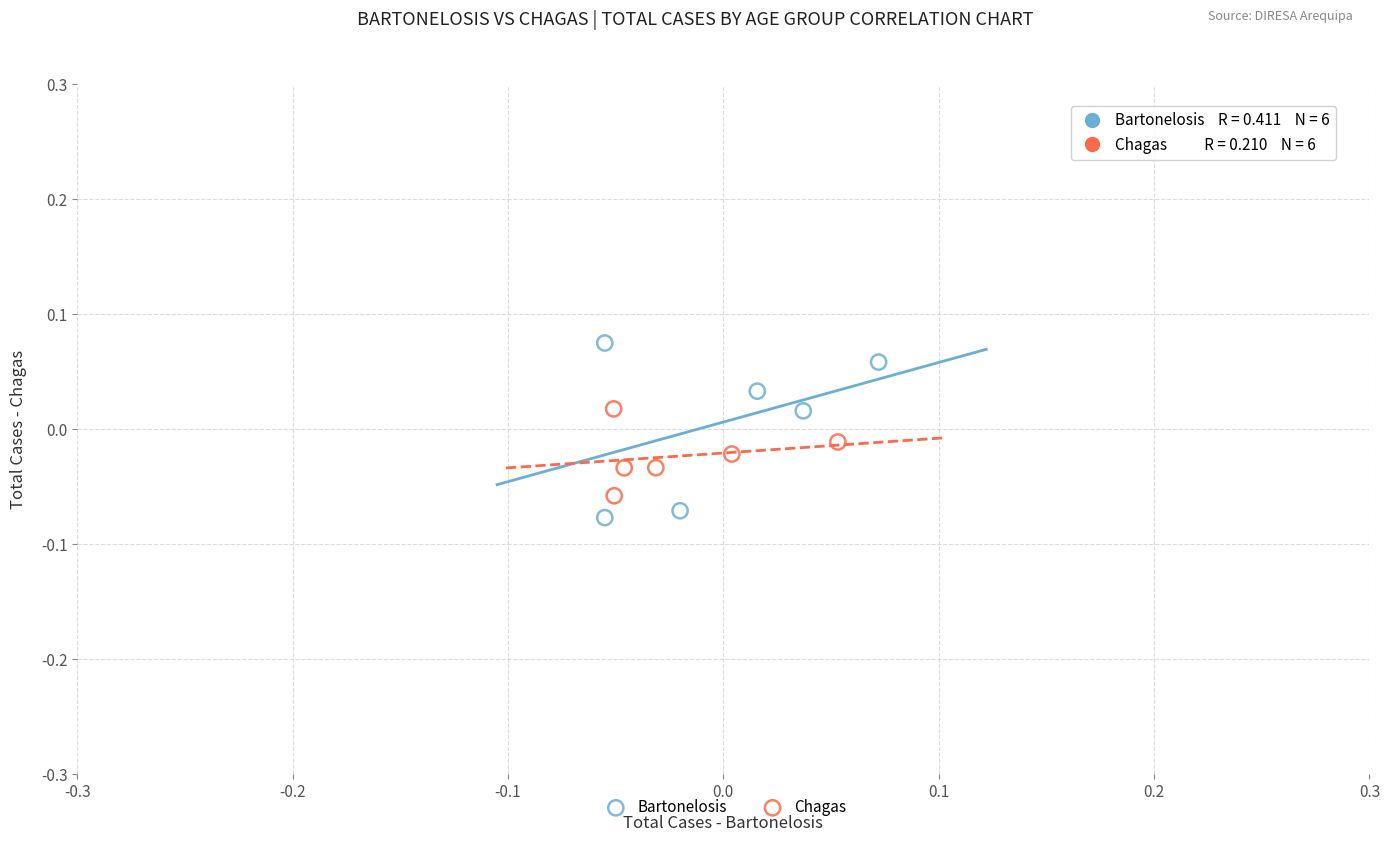

Which series has the largest Y range (max minus min)?

Bartonelosis